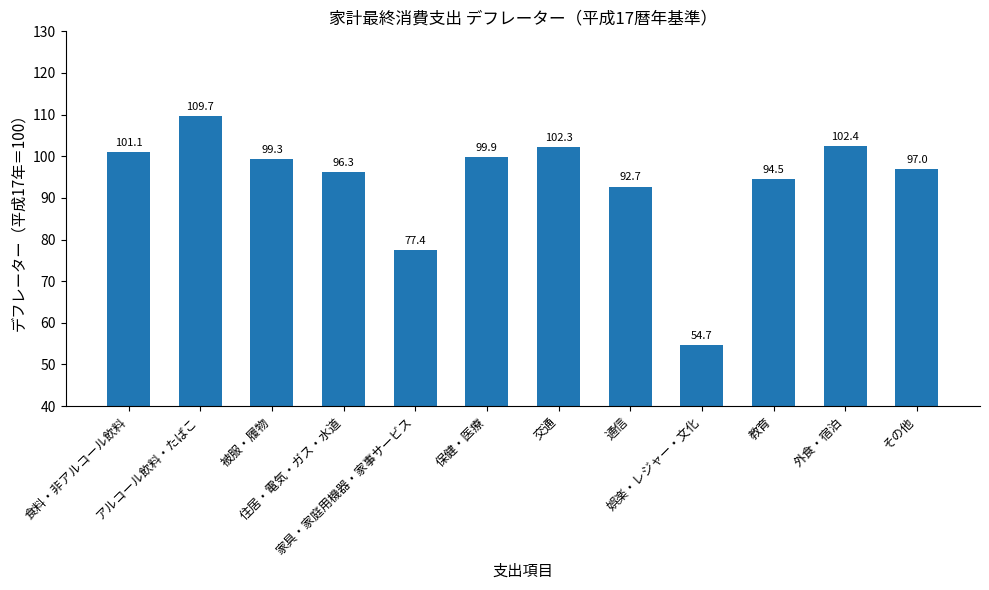

At which category does the chart reach its minimum across all series?

娯楽・レジャー・文化